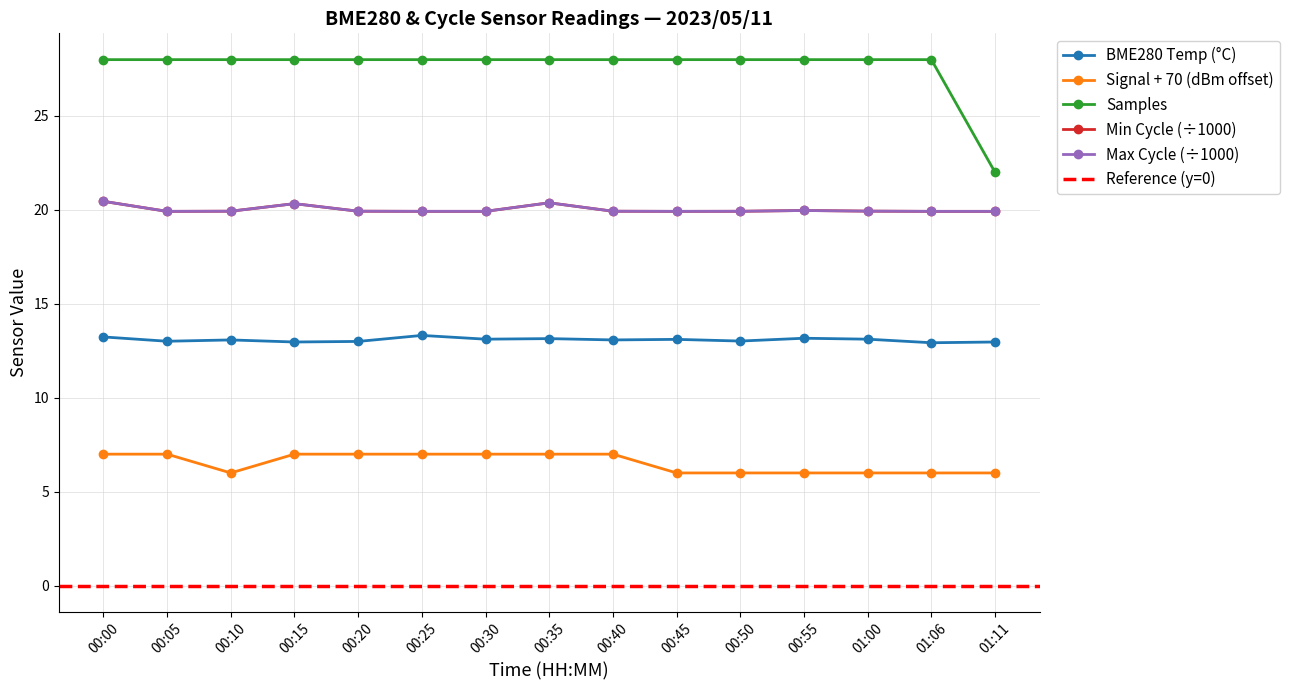

At how many categories does at least one series exceed 23?

14